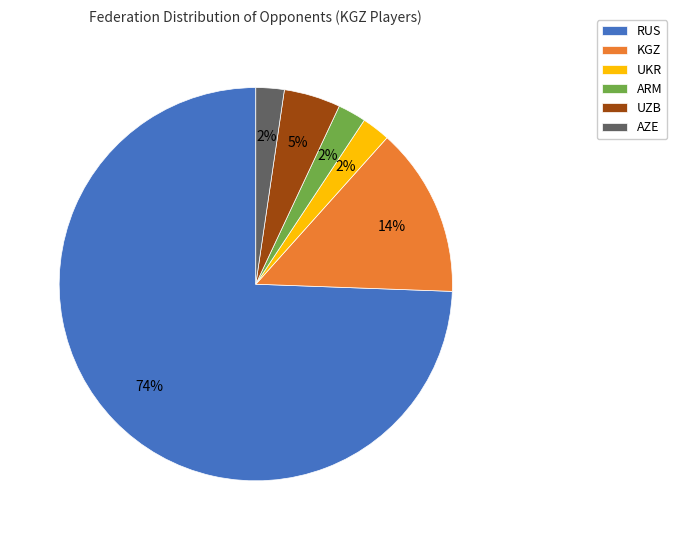

To the nearest percent, what is the average slice percentage?

17%